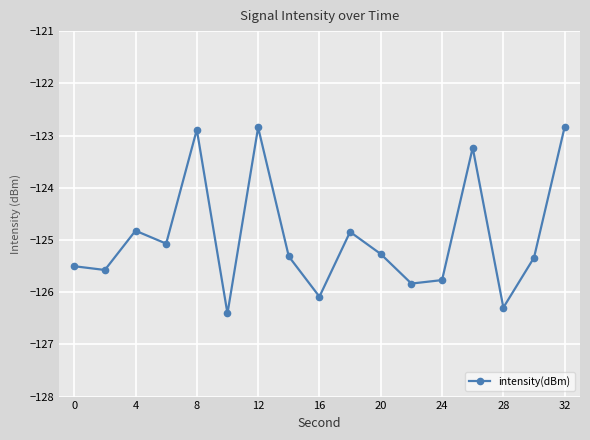

True or false: the data has more than 0 interior local peaks.

True